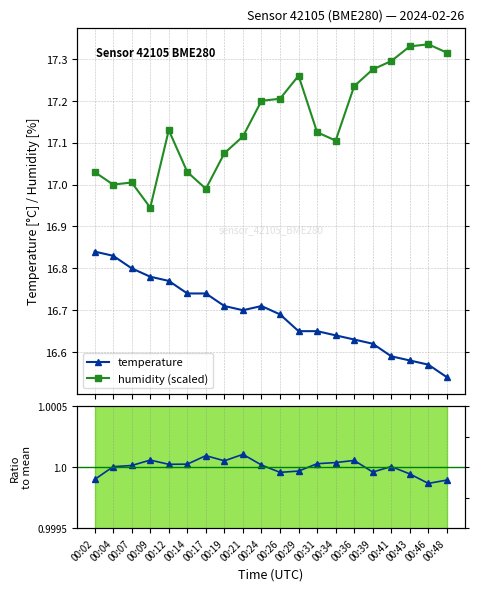

What is the value of the pressure ratio point at the 1st from the left?

1.0